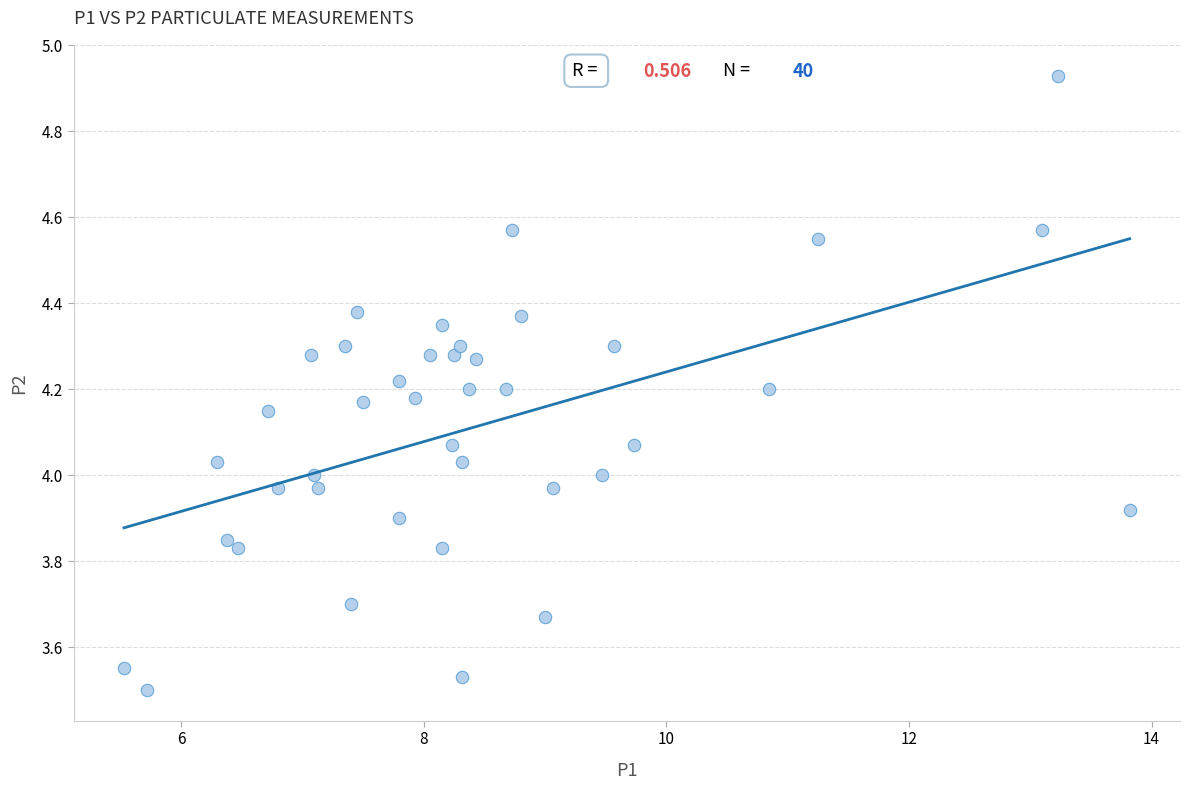

What is the range of Y values (max minus min)?

1.4